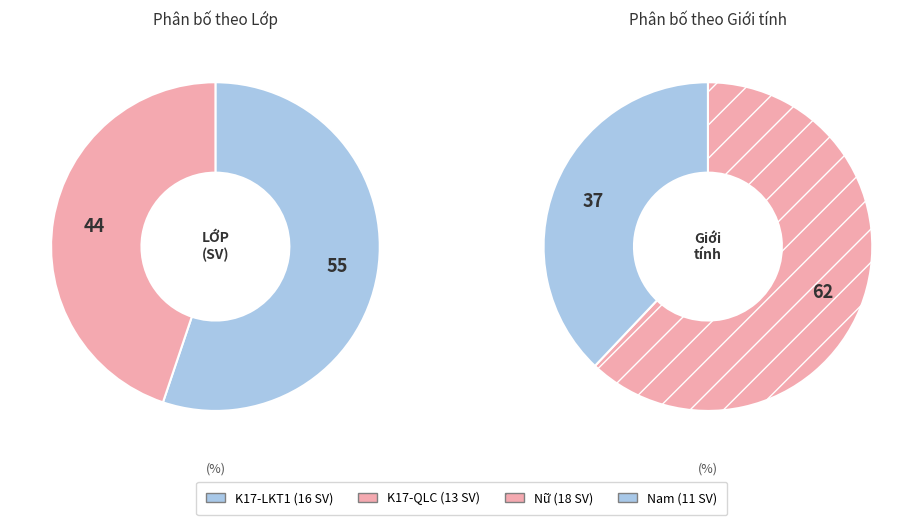

Is it true that K17-LKT1 is 64% of the pie?

False